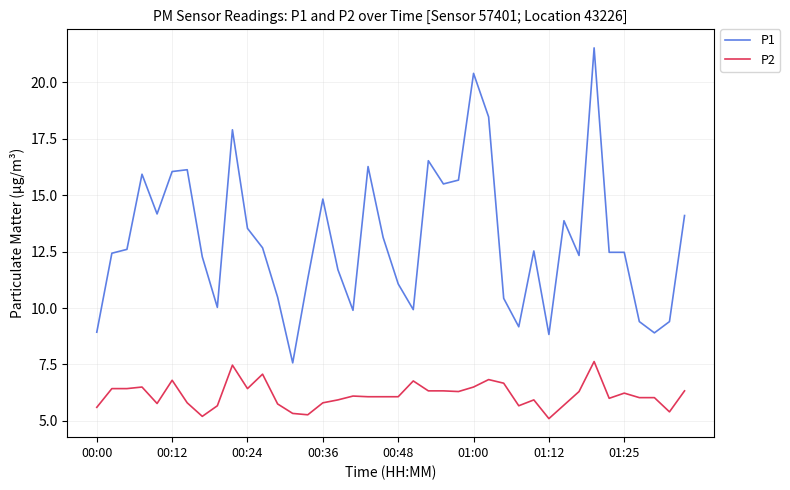

True or false: P2 and P1 cross at least once.

False